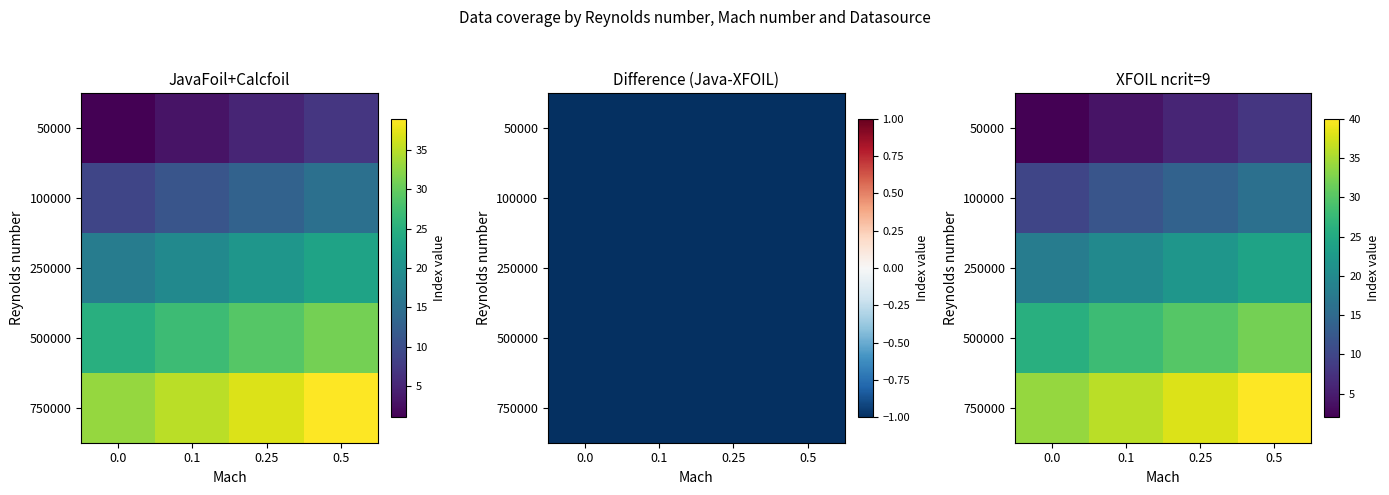

Is it true that 750000 equals 36 at 0.1?

True